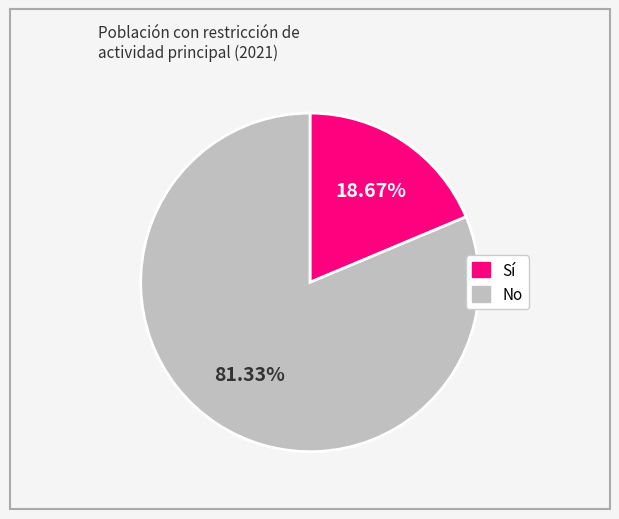

What is the total percentage of No and Sí?

100.0%